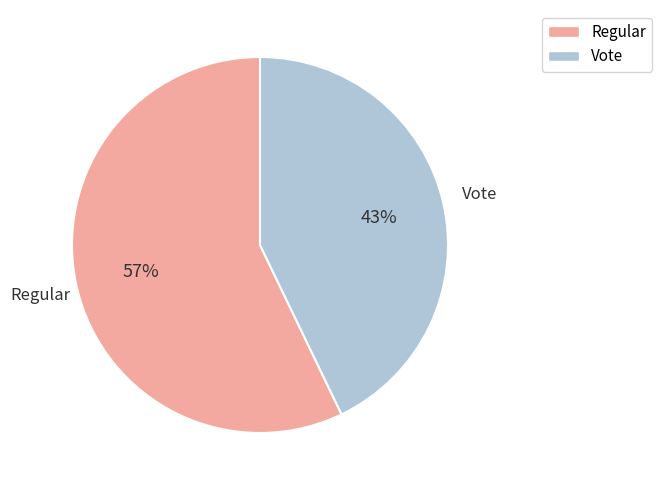

Is there any slice that represents more than half of the pie?

Yes